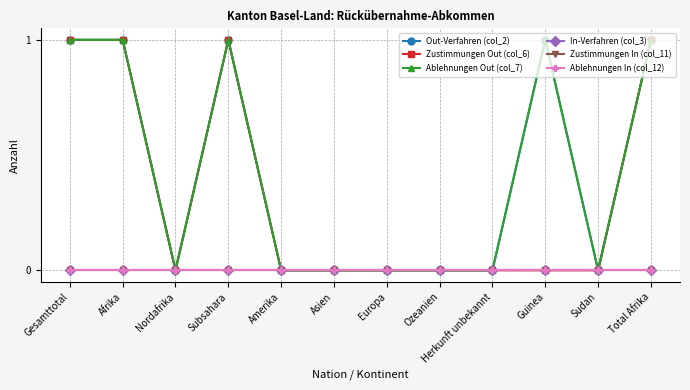

Reading left to right, what are all the values shown in this chart?

Out-Verfahren (col_2): 1	1	0	1	0	0	0	0	0	1	0	1
Zustimmungen Out (col_6): 1	1	0	1	0	0	0	0	0	0	0	1
Ablehnungen Out (col_7): 1	1	0	1	0	0	0	0	0	1	0	1
In-Verfahren (col_3): 0	0	0	0	0	0	0	0	0	0	0	0
Zustimmungen In (col_11): 0	0	0	0	0	0	0	0	0	0	0	0
Ablehnungen In (col_12): 0	0	0	0	0	0	0	0	0	0	0	0